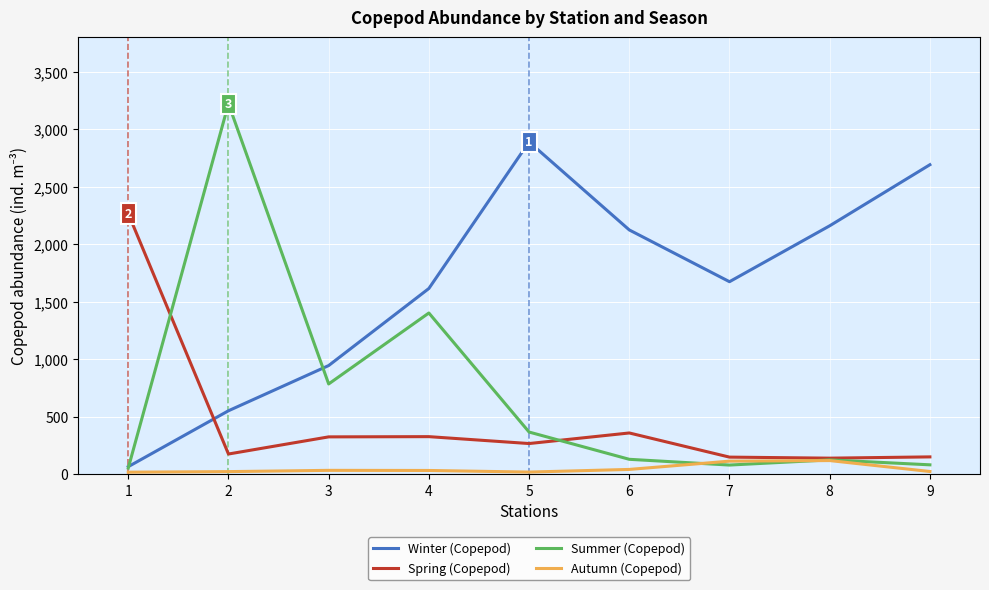

At which label does Autumn (Copepod) first exceed 32?

3